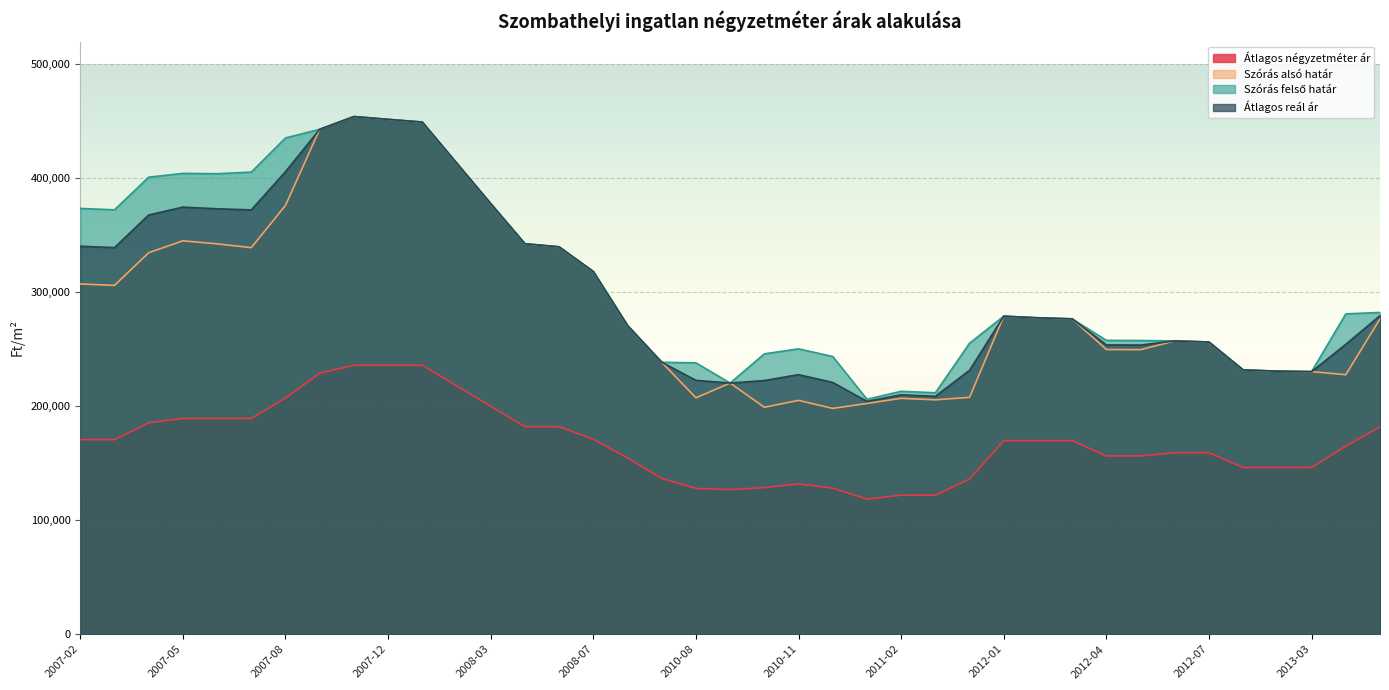

Reading left to right, extract all data points from this chart.

Átlagos négyzetméter ár: 170727	170727	185512	189350	189350	189350	207270	229028	236000	236000	236000	218030	200059	182089	182089	171110	154684	136684	127950	126910	128622	131882	128163	118534	122010	122010	136147	169841	169841	169841	156415	156415	159259	159259	146268	146268	146268	165134	182000
Szórás alsó határ: 307298	306073	334728	345170	342520	339178	376273	443031	454203	451769	449362	413590	377848	342630	339892	318225	270920	238637	207418	220369	199146	205164	198140	202478	206972	205670	207827	279041	277614	276721	249802	249667	257339	256385	231906	230821	230402	227701	276684
Szórás felső határ: 373592	372367	401022	404332	404064	405472	435435	443031	454203	451769	449362	413590	377848	342630	339892	318225	270920	238637	238078	220369	246010	250368	243666	206134	213146	211844	255325	279041	277614	276721	257846	257711	257339	256385	231906	230821	230402	281061	282340
Átlagos reál ár: 340445	339220	367875	374751	373292	372325	405854	443031	454203	451769	449362	413590	377848	342630	339892	318225	270920	238637	222748	220369	222578	227766	220903	204306	210059	208757	231576	279041	277614	276721	253824	253689	257339	256385	231906	230821	230402	254381	279512